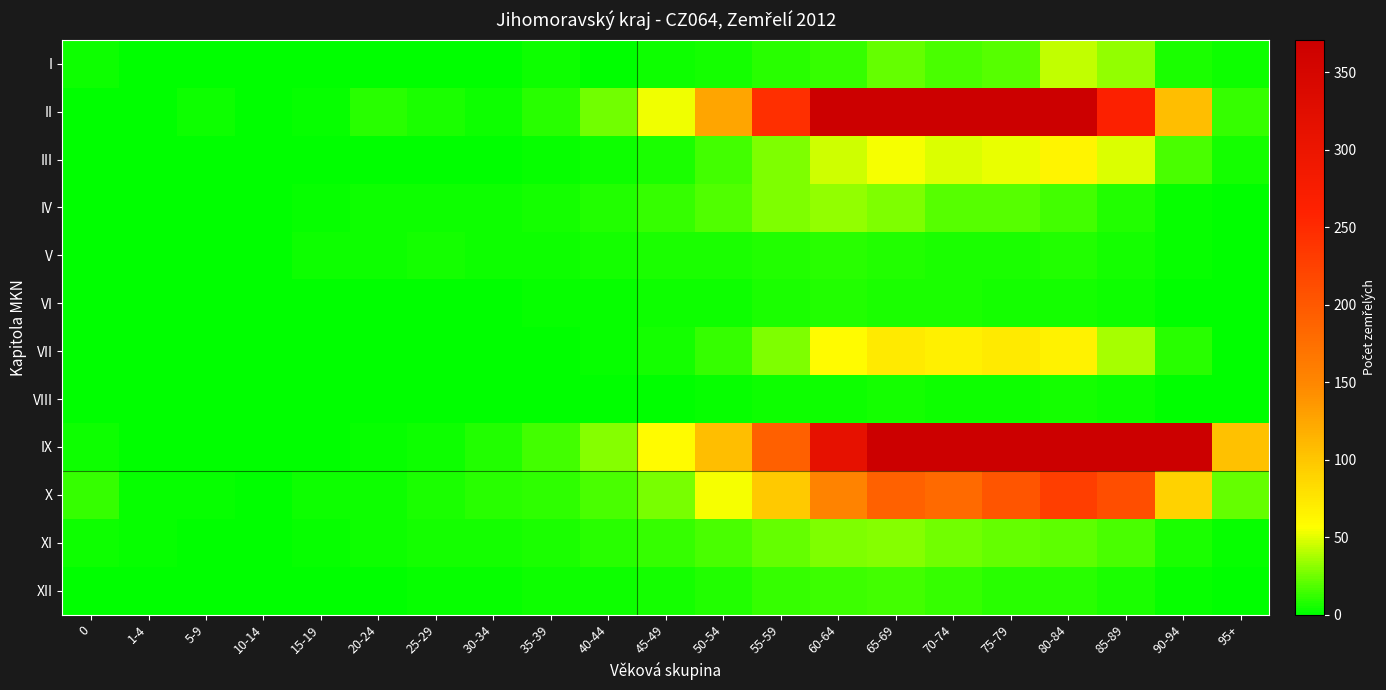

How many categories are shown in the chart?

21